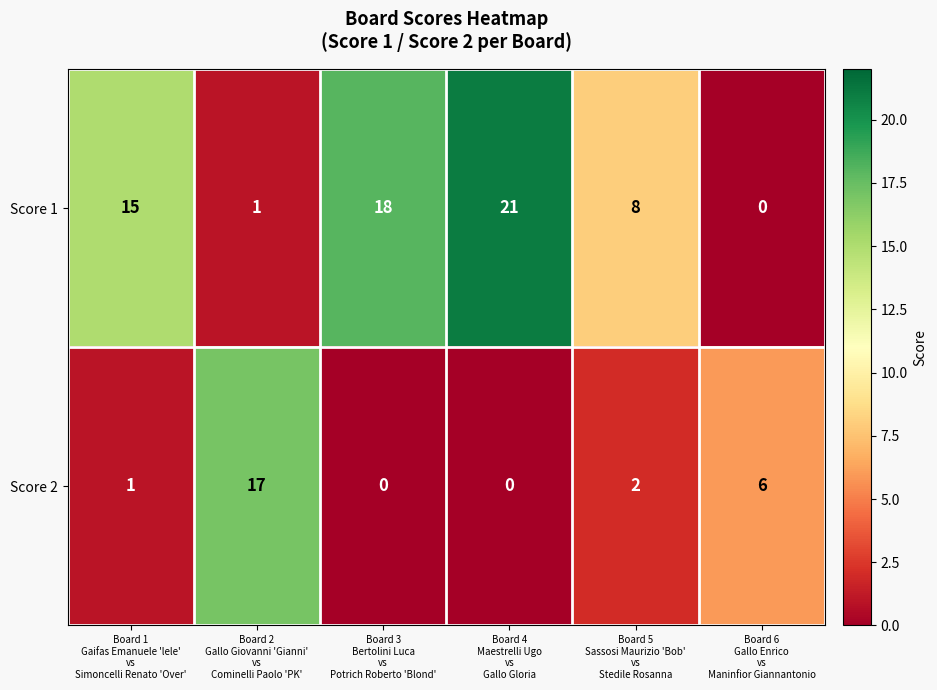

Which series has the widest spread of values?

Score 1